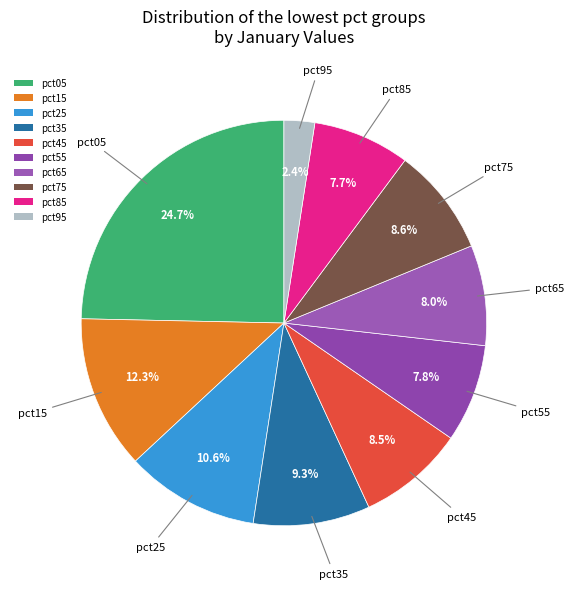

To the nearest percent, what portion does pct15 represent?

12%